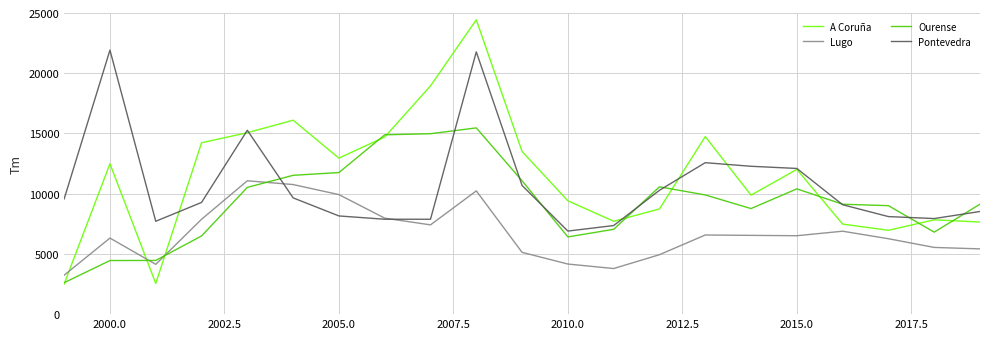

Which series has the largest range (max minus min)?

A Coruña